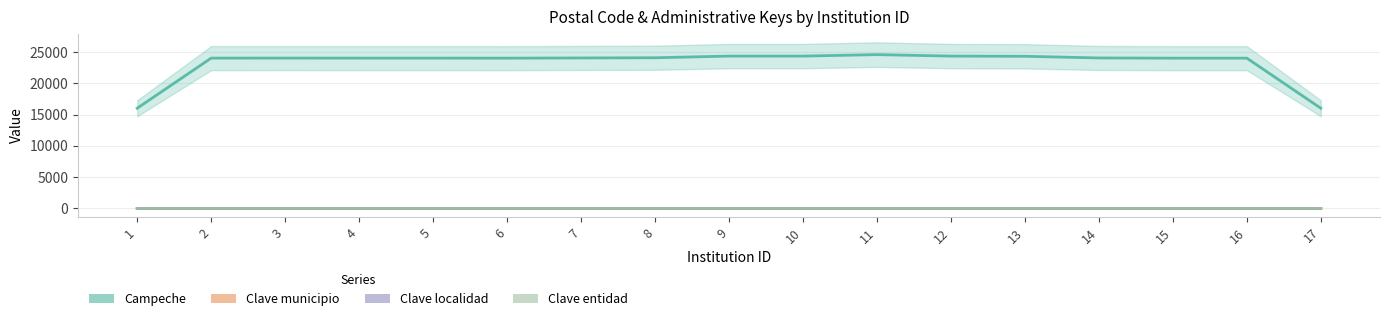

How many values in the Campeche series exceed 24010?

8